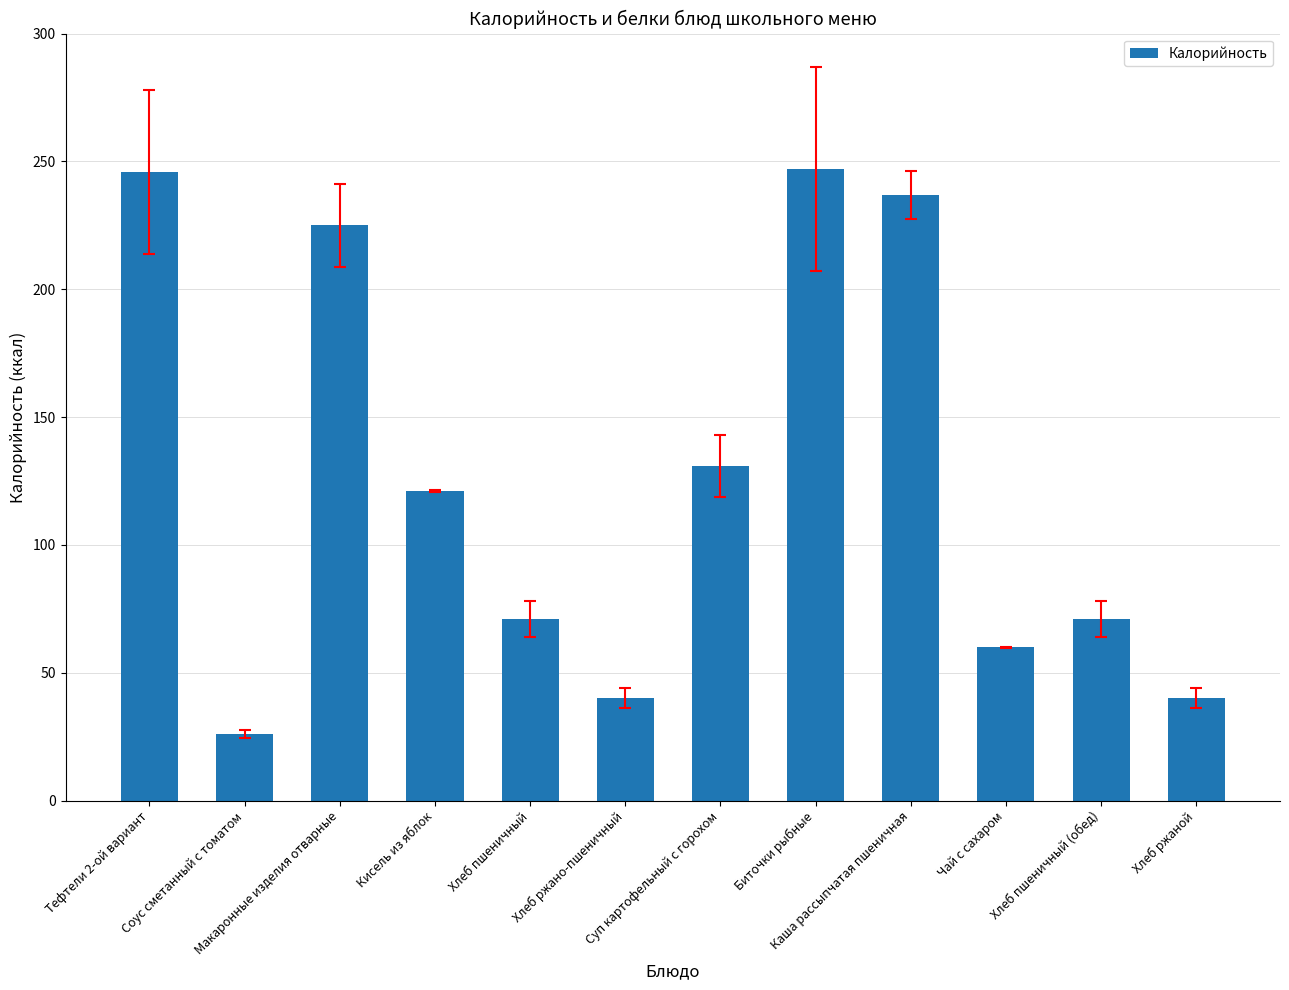

How many data points does each series have?

12